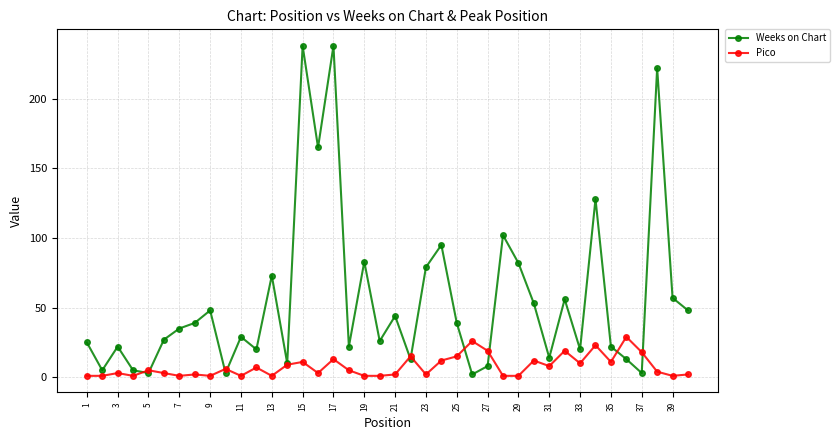

What is the maximum value shown in the chart?

238